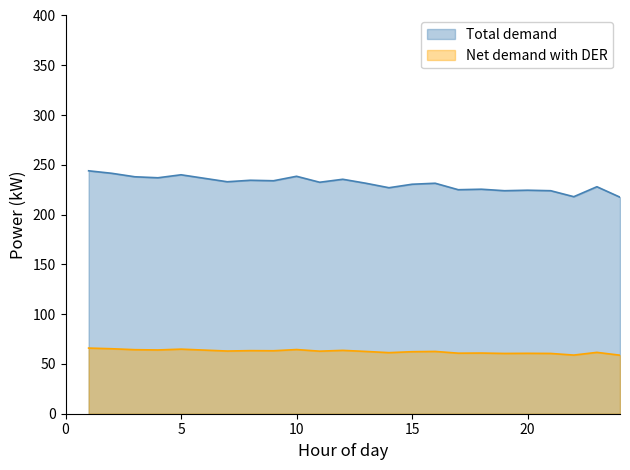

Rank the categories by Net demand with DER value from highest to lowest.

1, 2, 5, 10, 3, 4, 6, 12, 8, 9, 7, 11, 13, 16, 15, 23, 14, 18, 17, 20, 19, 21, 22, 24